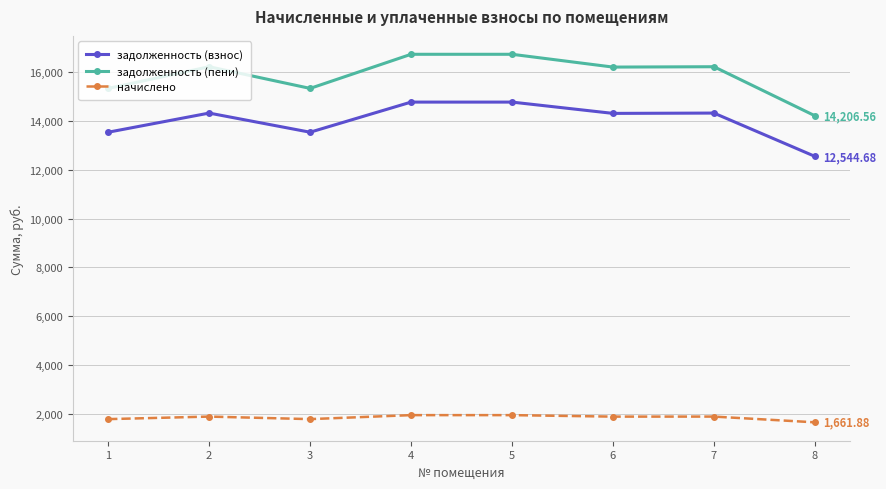

What is the sum of all задолженность (взнос) values?

112080.4